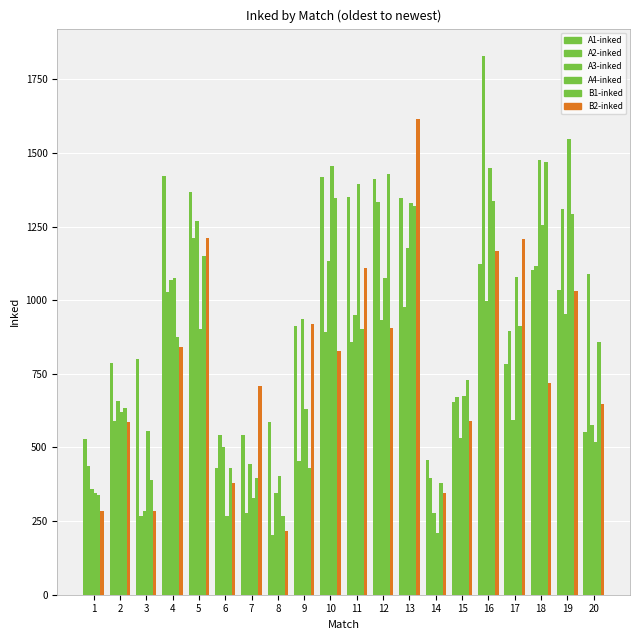

How many bars are there in each group?

6